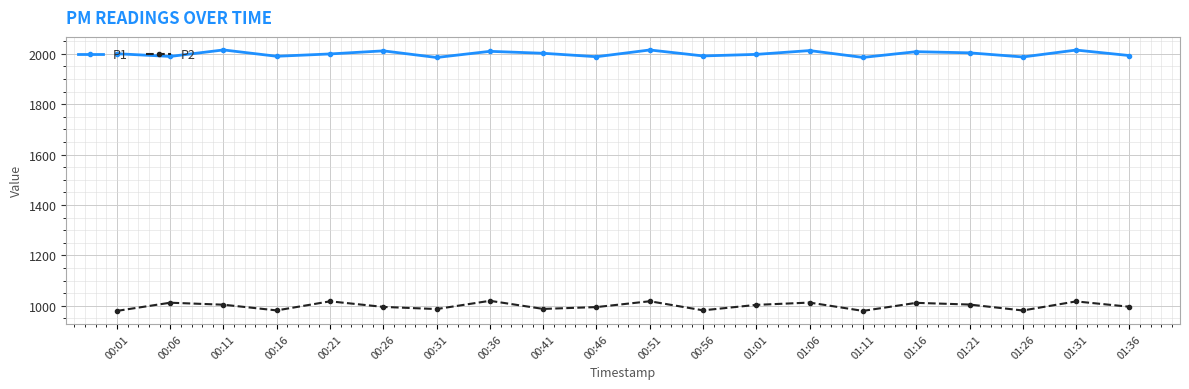

What is the difference between the maximum and minimum values in the P2 series?

40.0